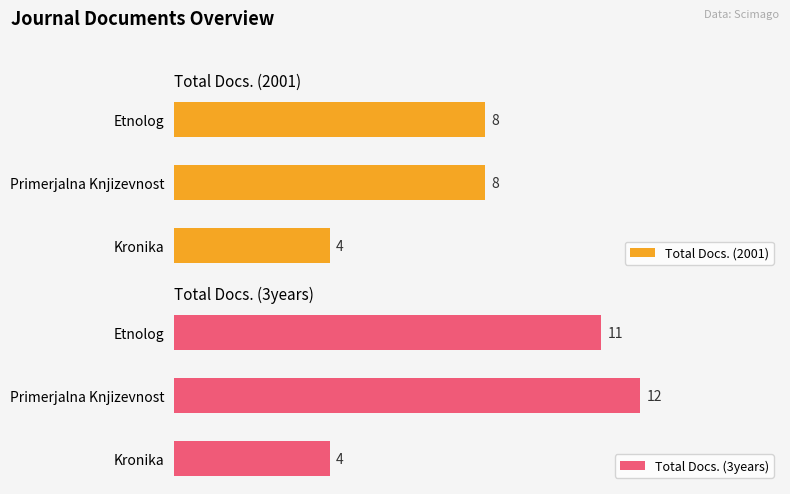

What are all the series names shown in the legend?

Total Docs. (2001), Total Docs. (3years)